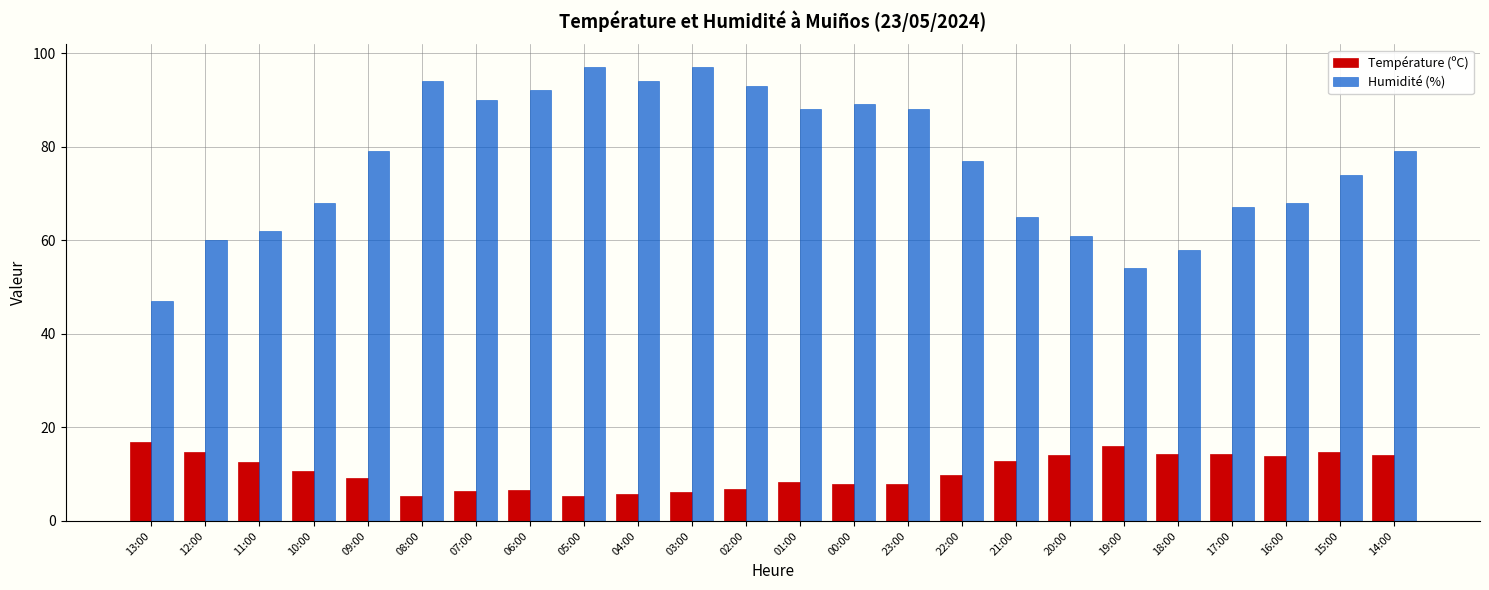

Is the value of Température (ºC) at 10:00 greater than the value of Humidité (%) at 07:00?

No